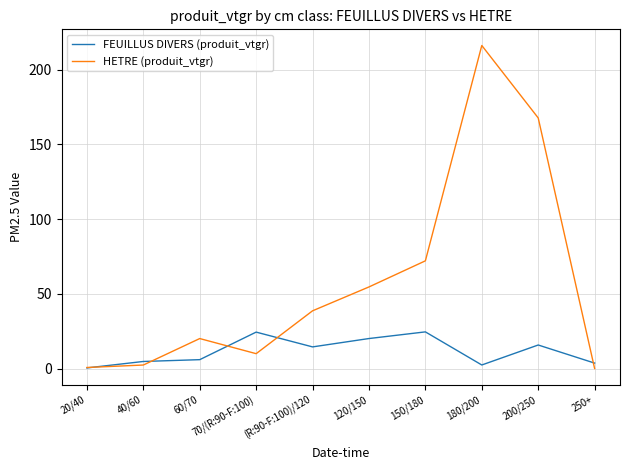

What is the difference between the second highest and minimum values in the HETRE (produit_vtgr) series?

167.6